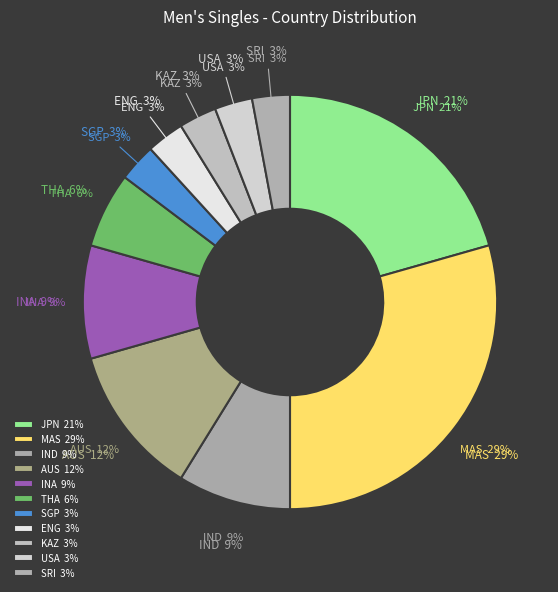

How many segments does this pie chart have?

11